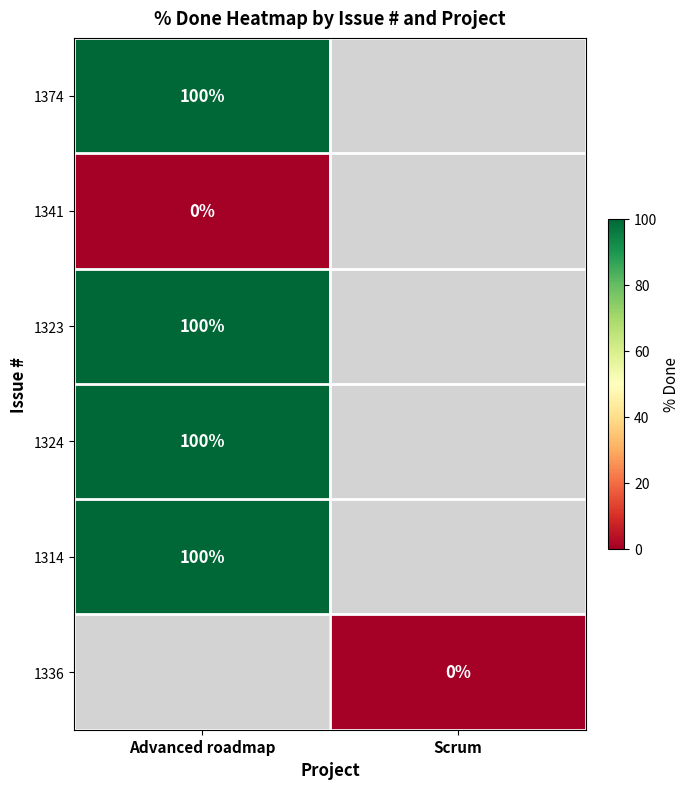

Is it true that 1314 equals 100 at Advanced roadmap?

True